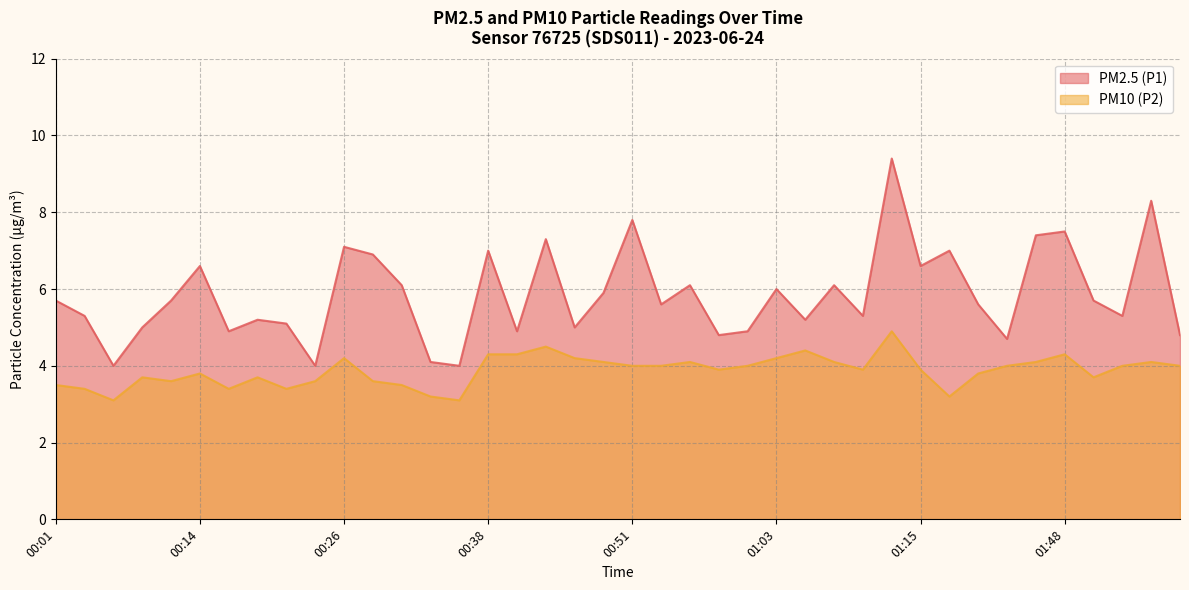

List the series in order of their overall mean, lowest first.

PM10 (P2), PM2.5 (P1)